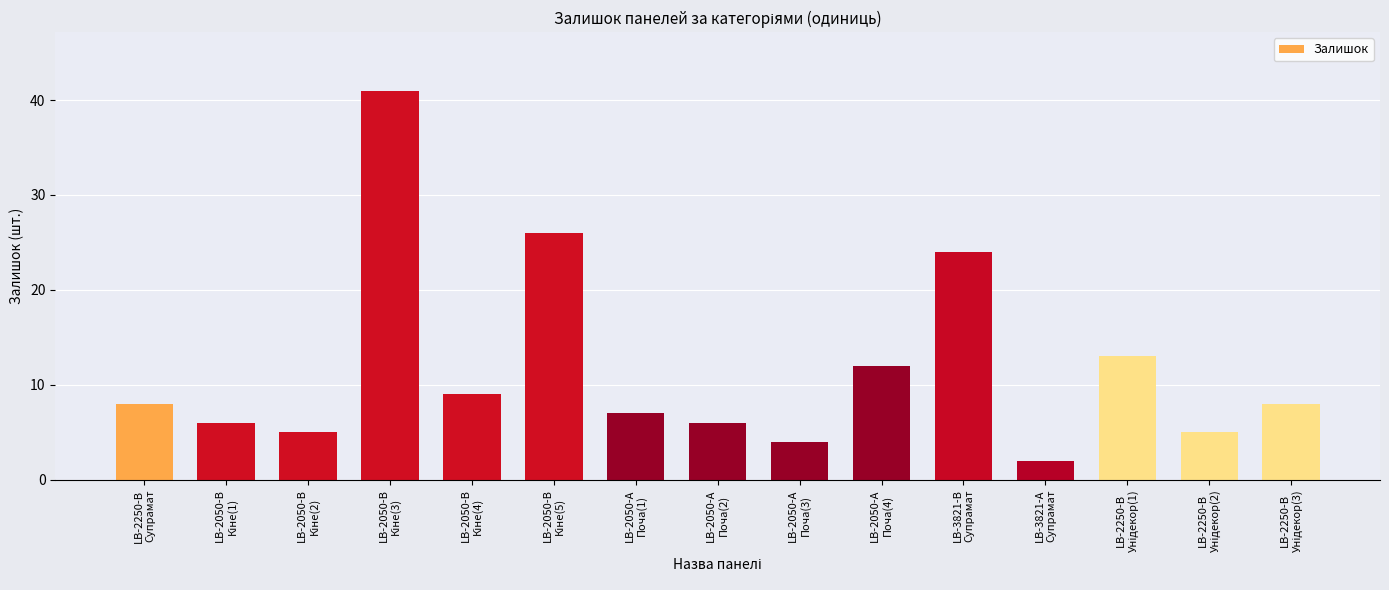

What is the sum of all values?

176